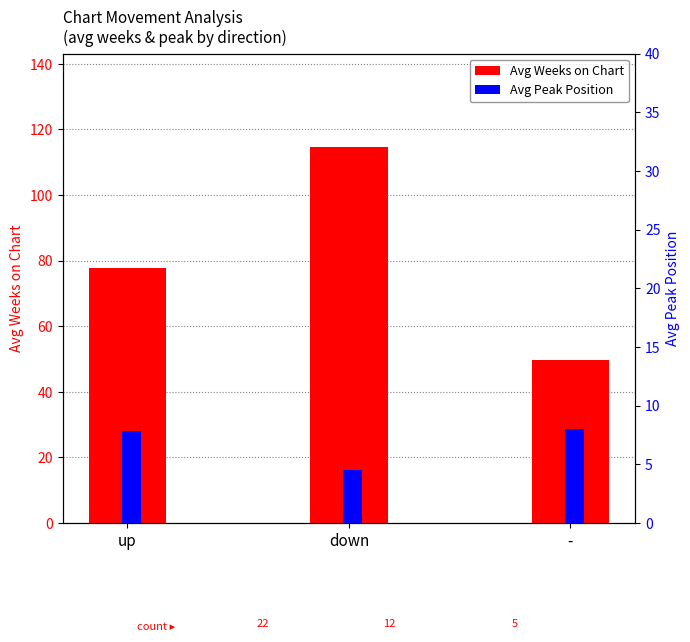

Which category has the highest value in the Avg Peak Position series?

-